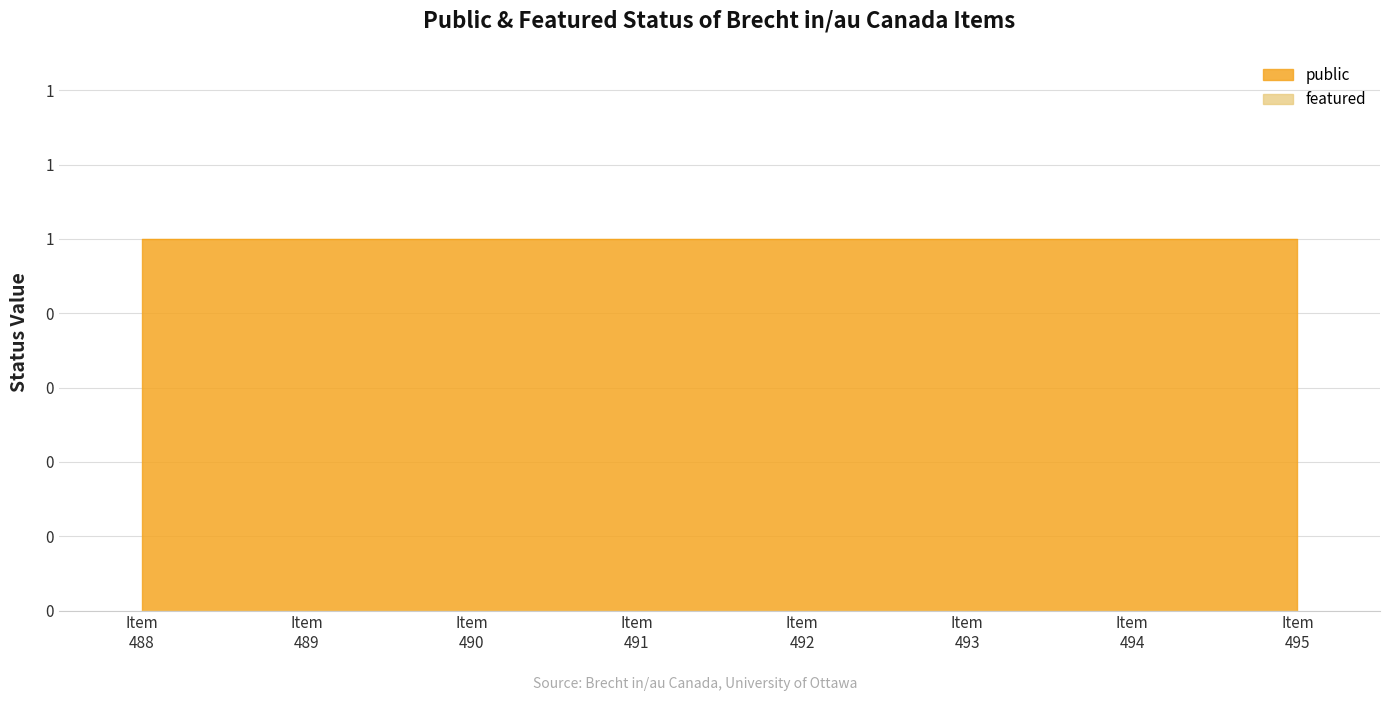

At which category is the sum across all series the highest?

488